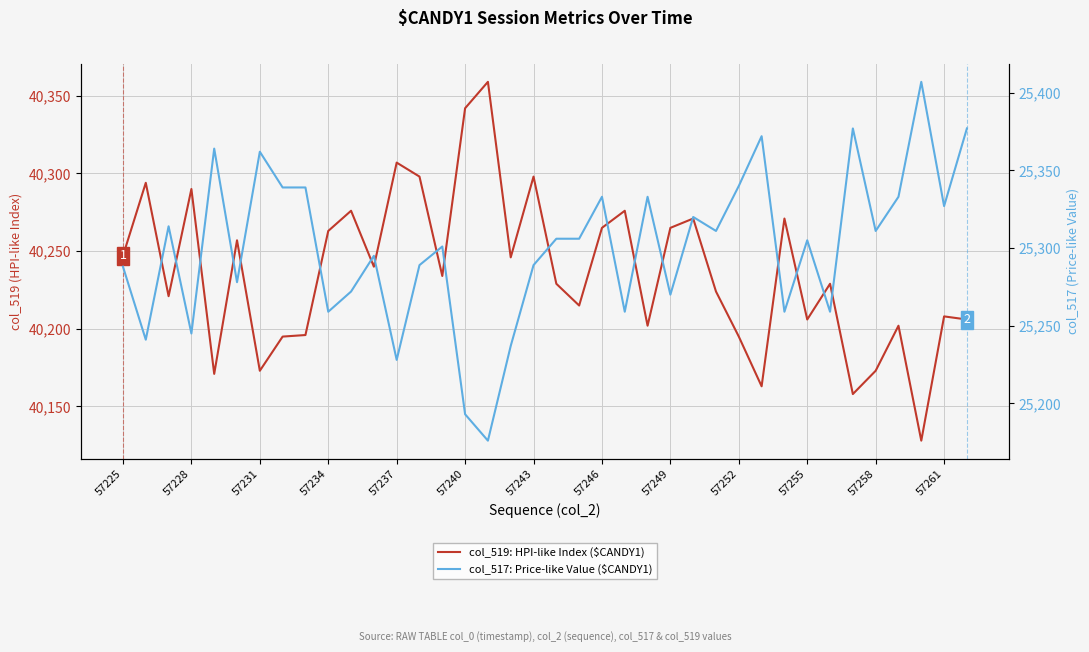

How many categories are shown in the chart?

38